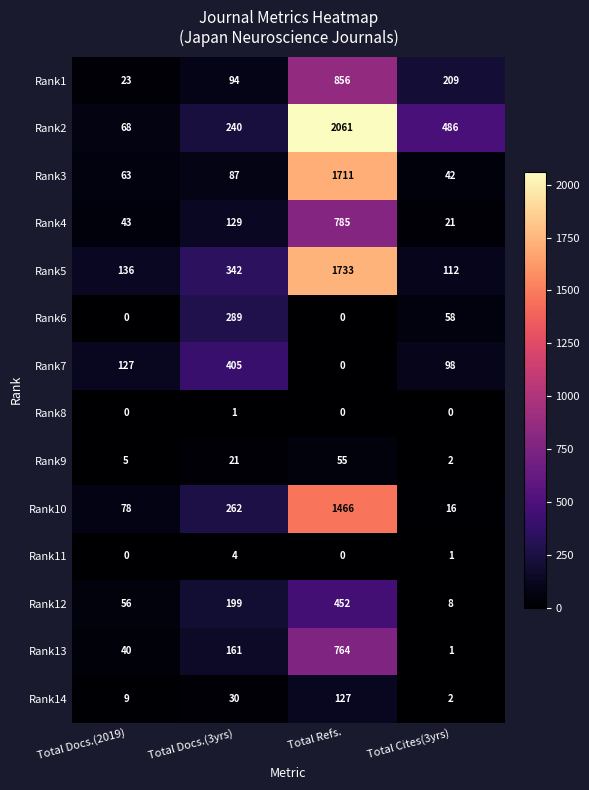

What is the sum of all Rank12 values?

715